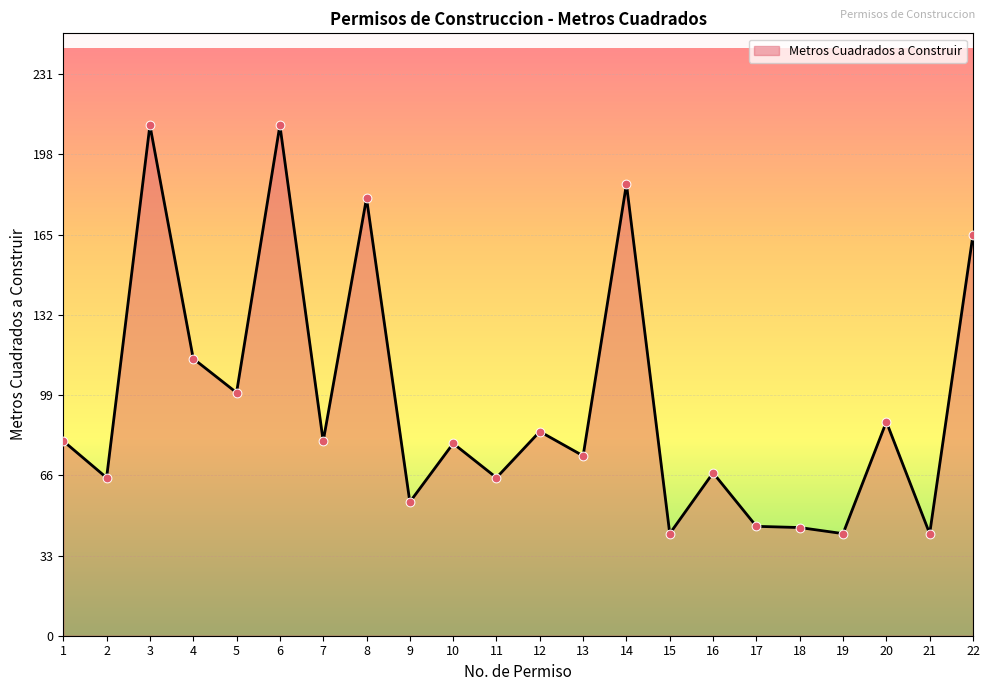

What is the change in value from 10 to 12?

+4.9